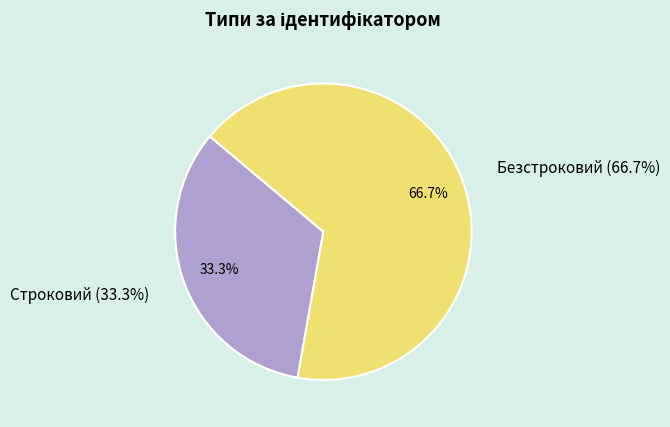

What is the ratio of the value at Безстроковий to the value at Строковий?

2.0